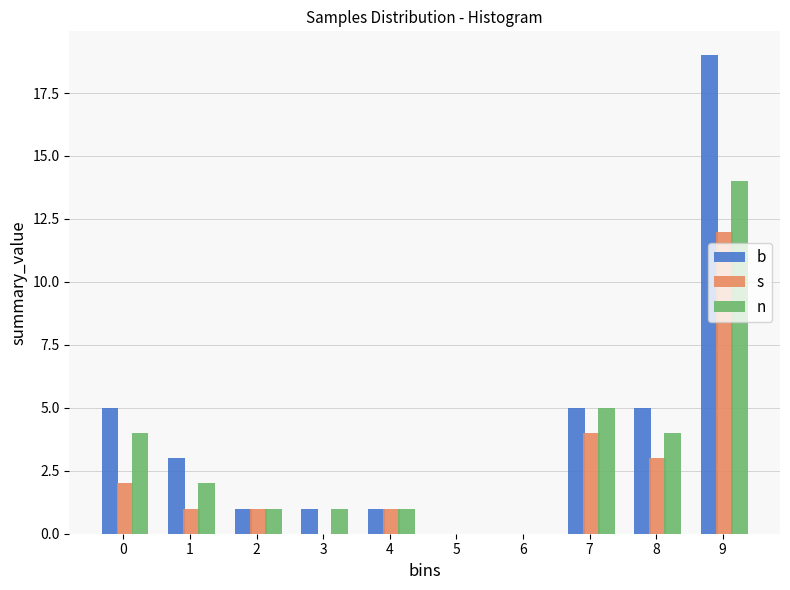

What is the greatest value displayed?

19